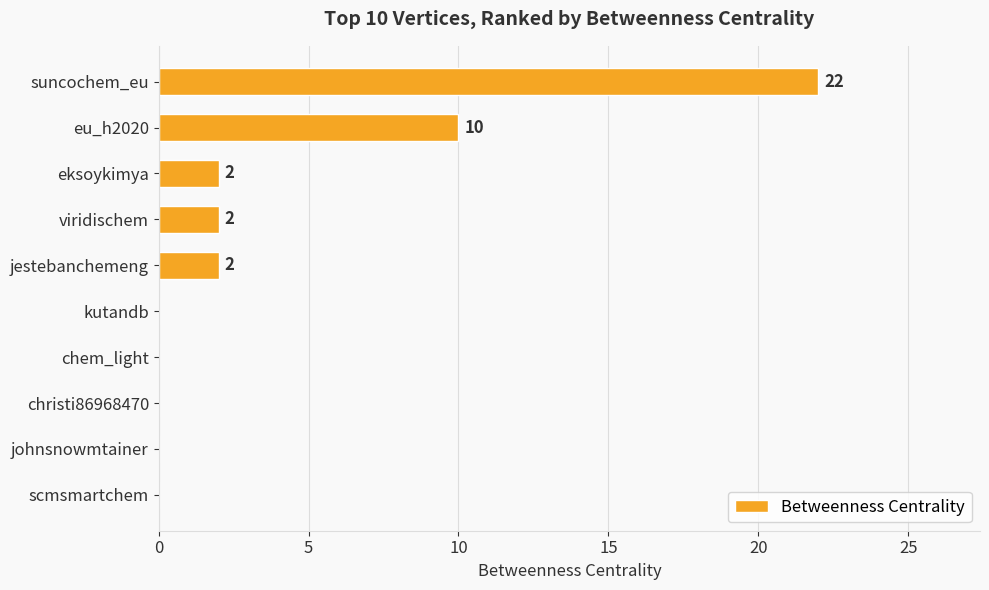

At which label is the value closest to 11?

eu_h2020